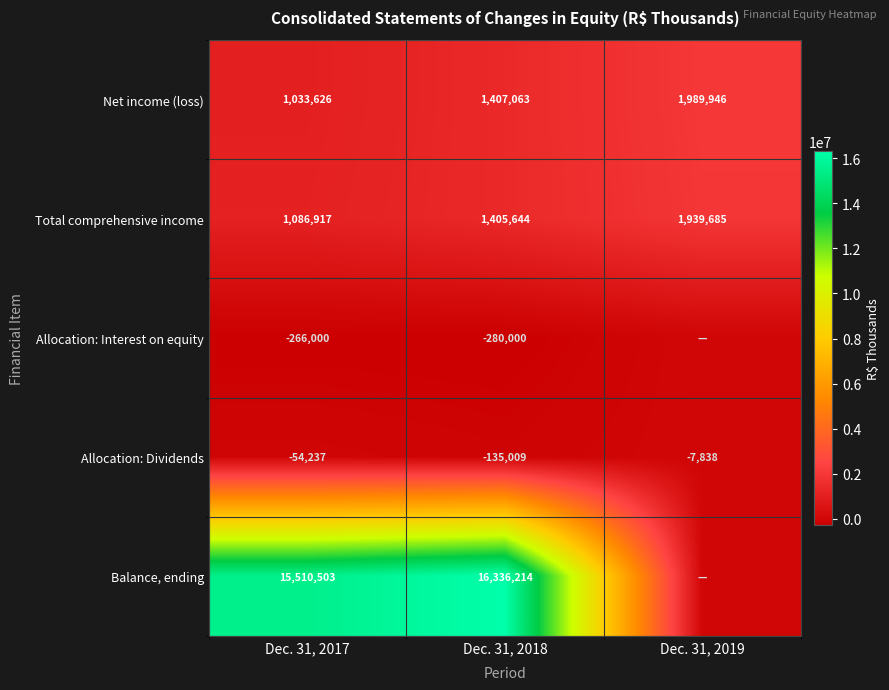

What is the difference between the maximum and second lowest values in the Net income (loss) series?

582883